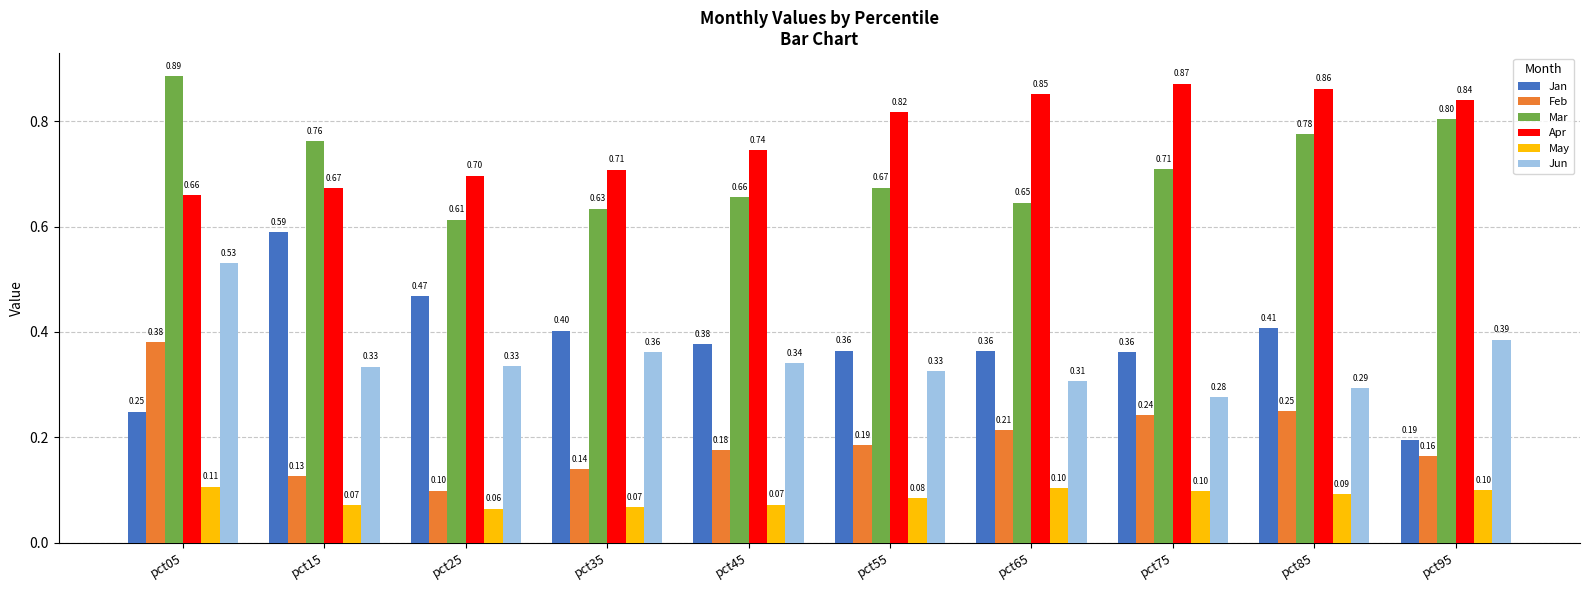

What is the highest value of the May series?

0.1